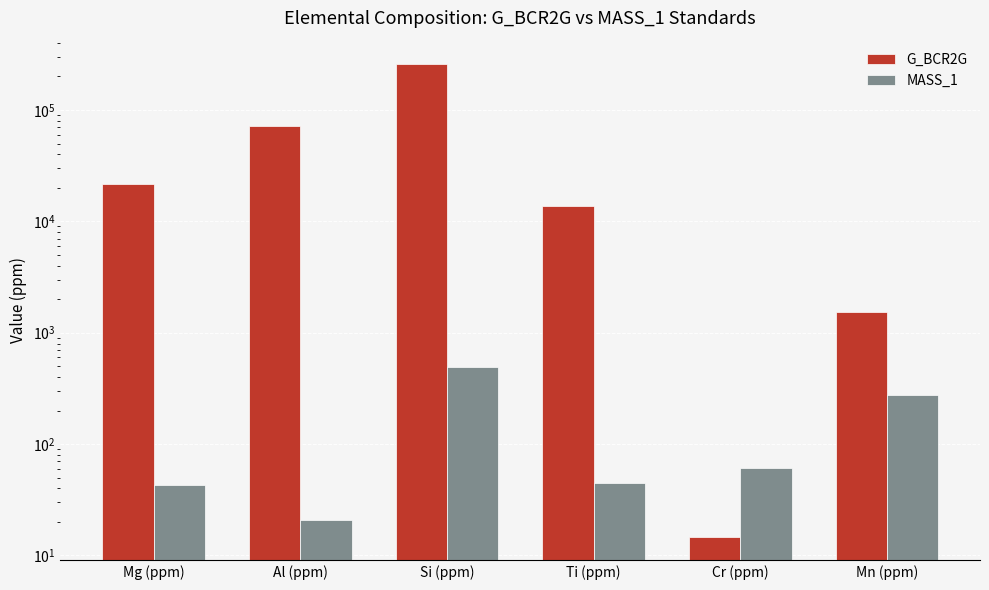

What is the value of the MASS_1 bar at the 6th from the left?

278.4